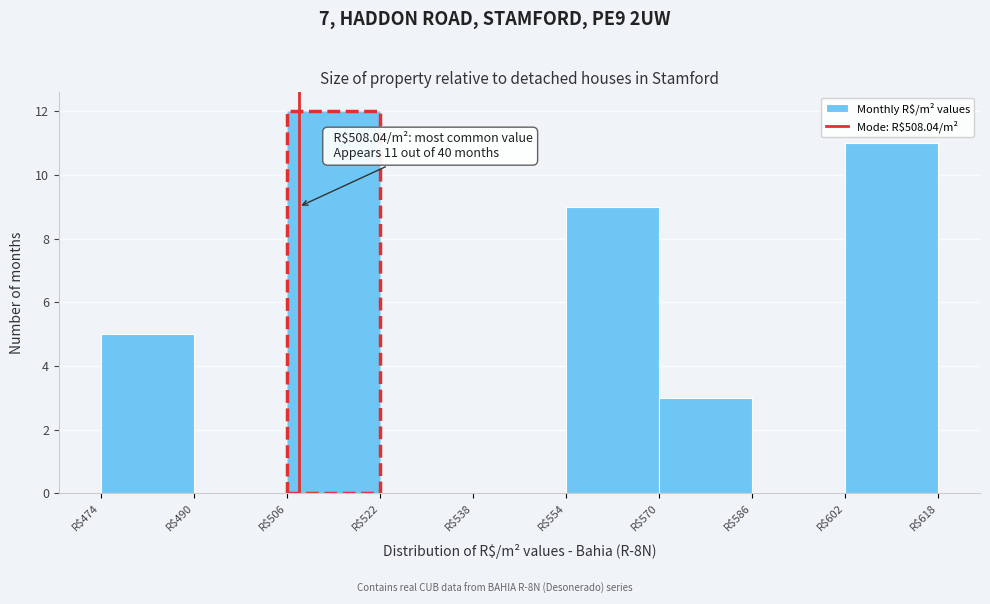

Which range on the x-axis has the tallest bar?

506 to 522